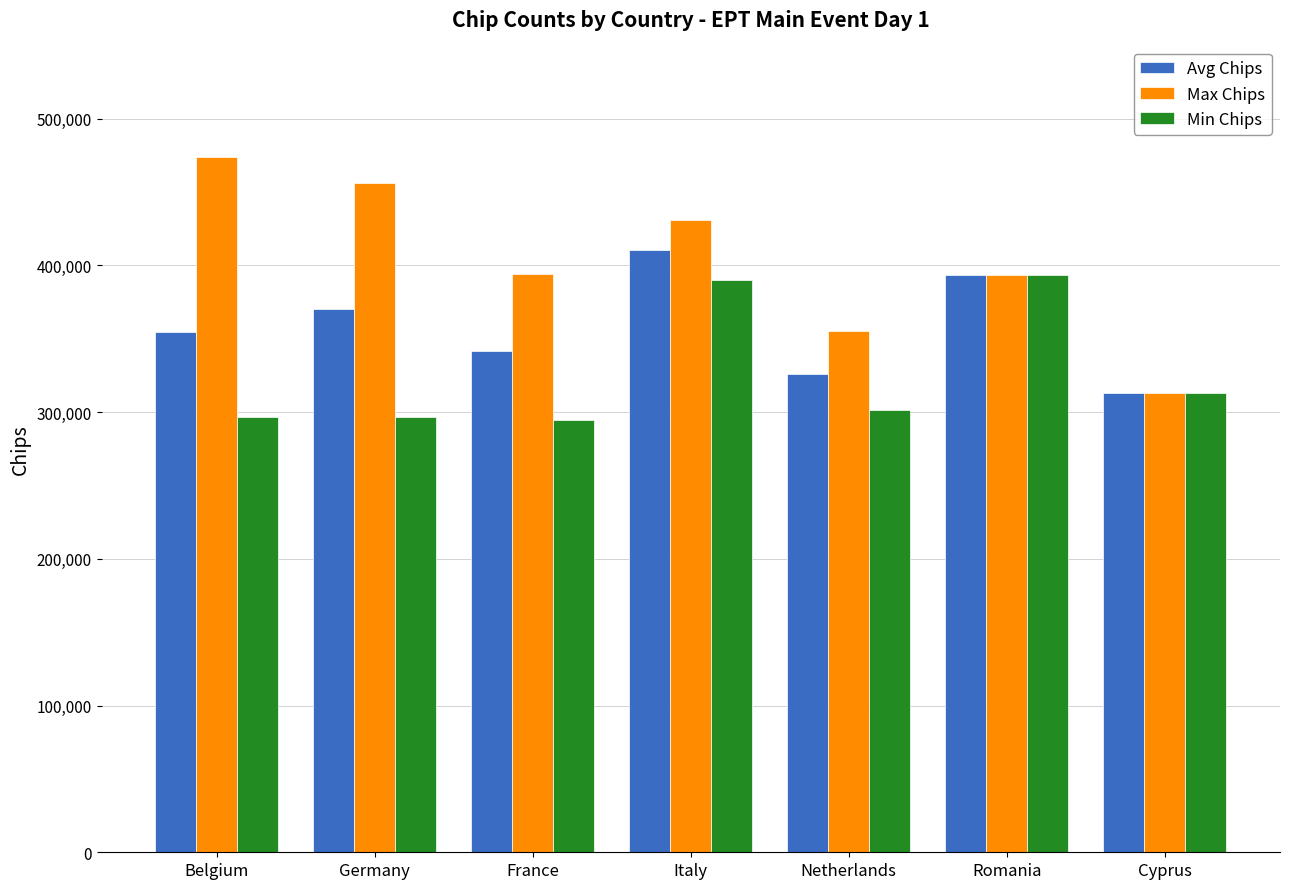

What is the difference between the Min Chips values at Romania and Cyprus?

80500